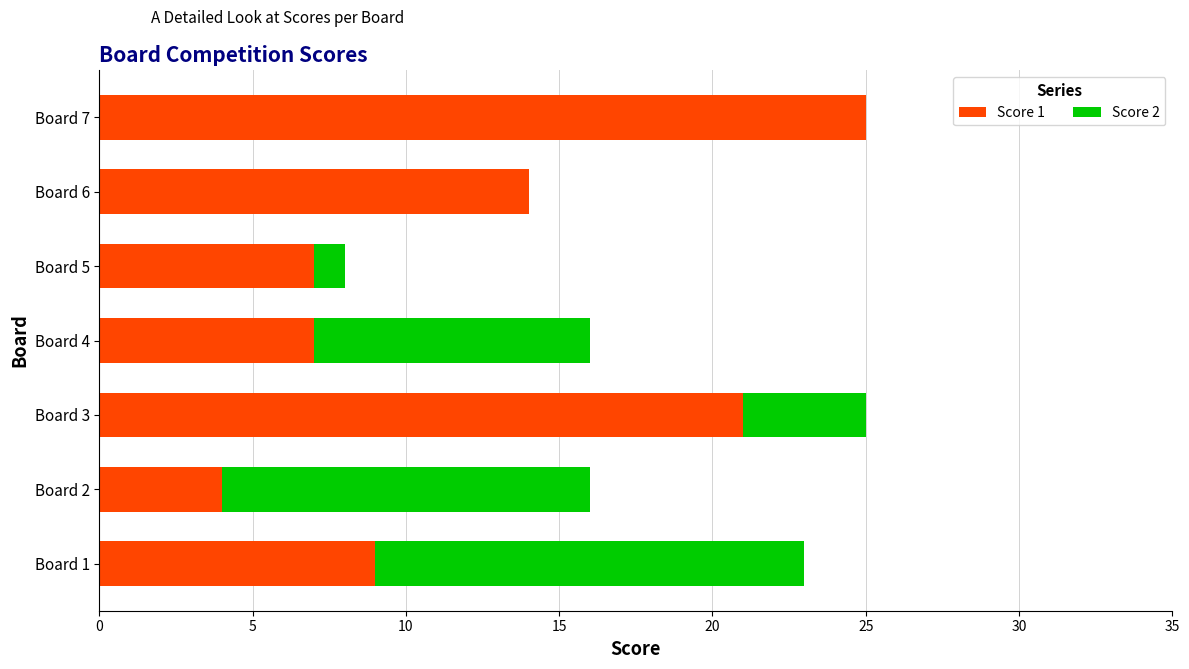

The value of Score 1 at Board 3 is 21. True or false?

True